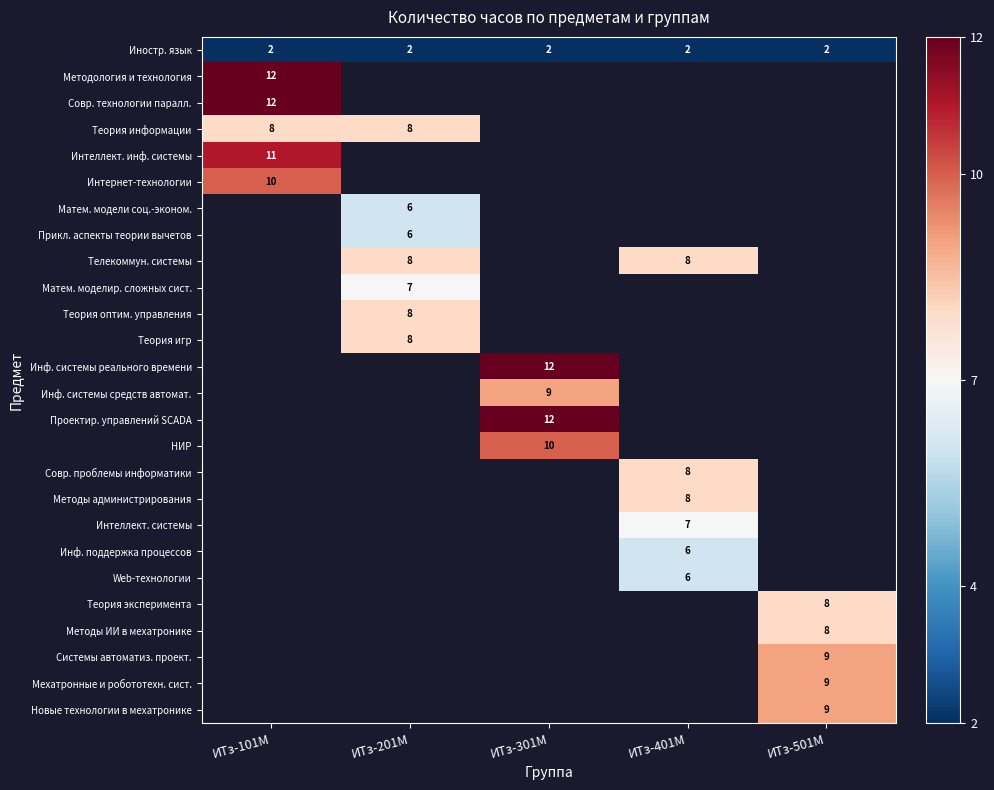

The НИР series shows 10 at ИТз-301М. True or false?

True